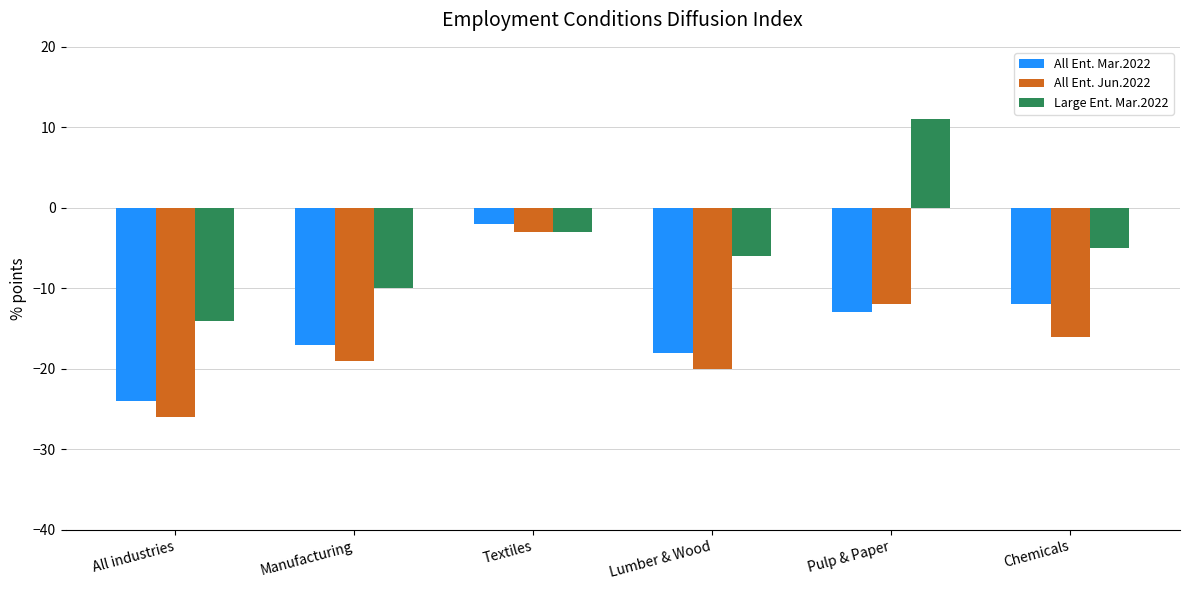

What is the average value of the All Ent. Jun.2022 series?

-16